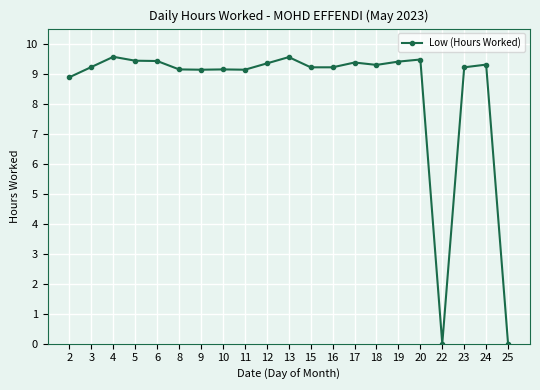

True or false: the data has more than 1 interior local peaks.

True